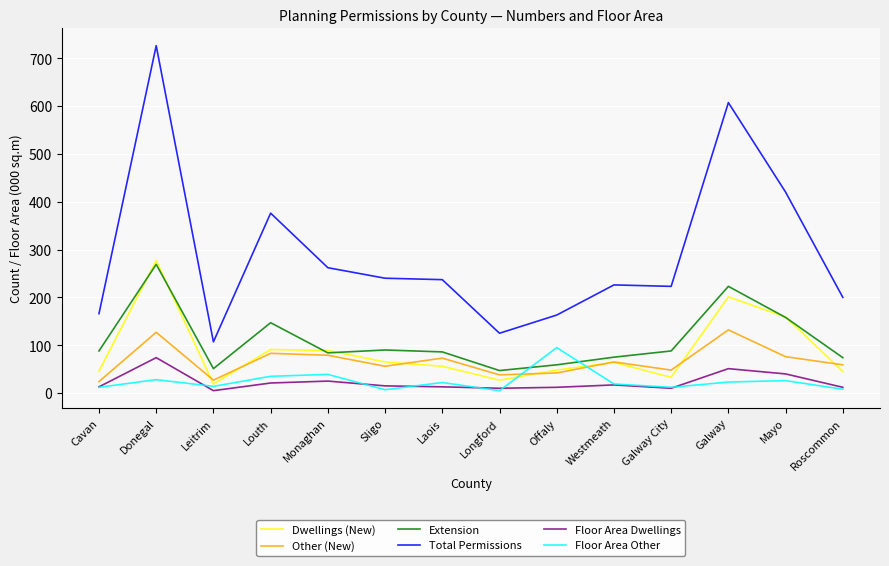

What is the total value across all series at Monaghan?

578